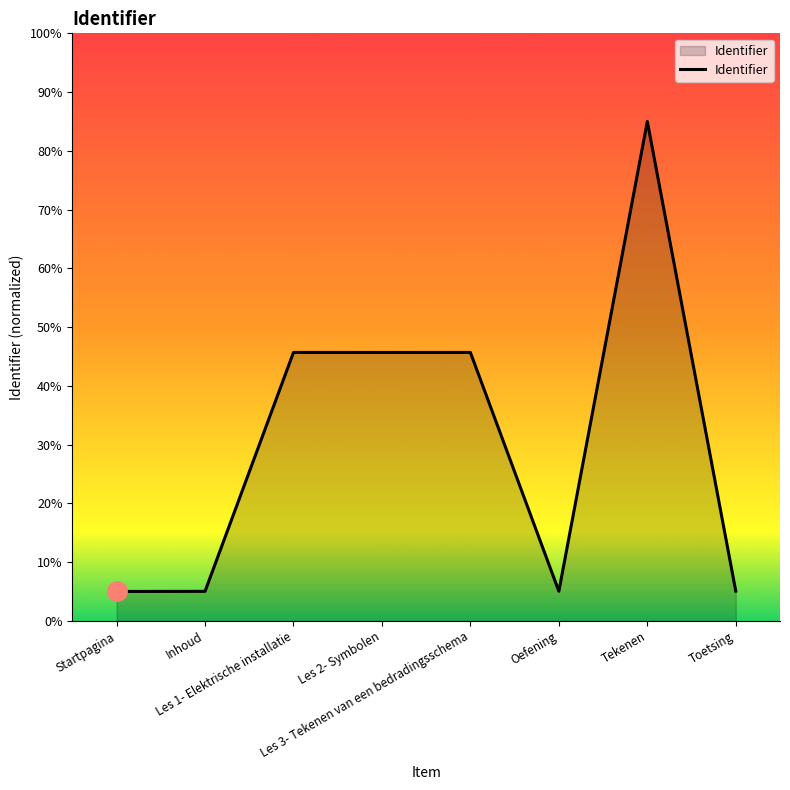

What is the sum of the values at Les 1- Elektrische installatie and Les 3- Tekenen van een bedradingsschema?

91.4